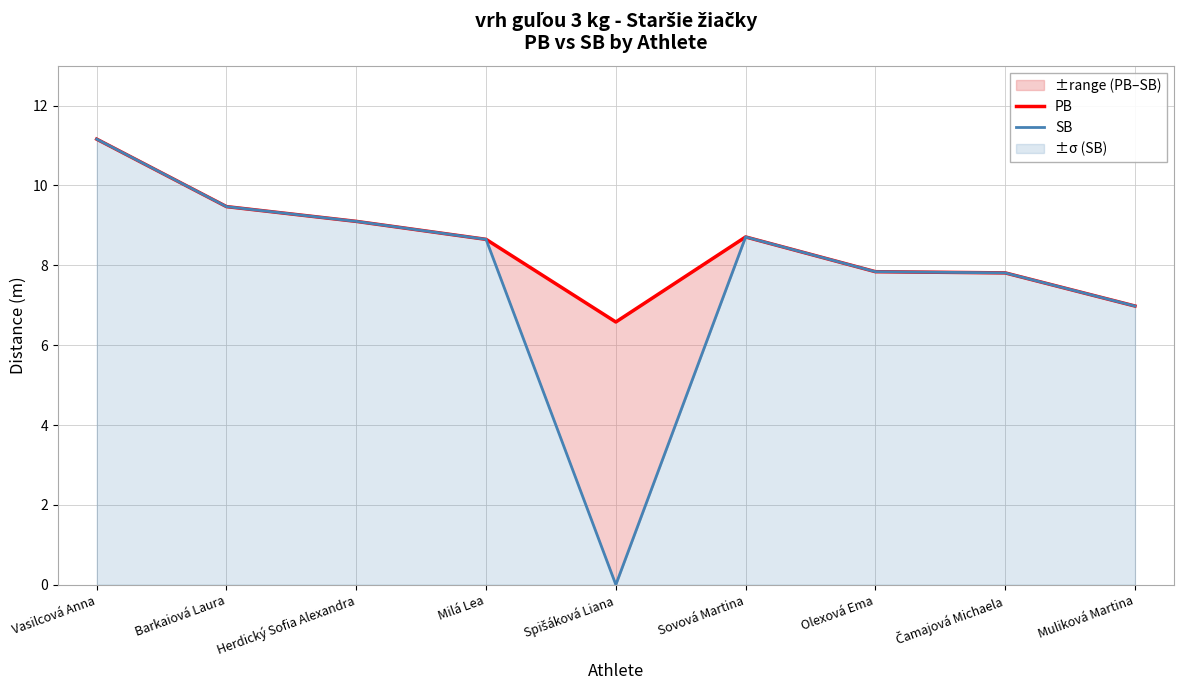

Reading right to left, list all the values displayed in this chart.

PB: 7.0	7.8	7.8	8.7	6.6	8.7	9.1	9.5	11.2
SB: 7.0	7.8	7.8	8.7	0.0	8.7	9.1	9.5	11.2